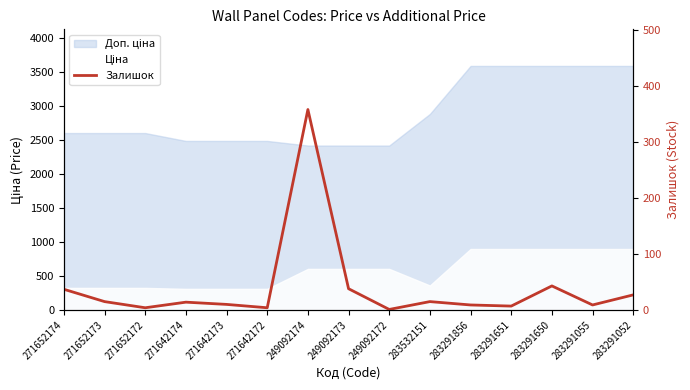

Where is the first local minimum?

271652172